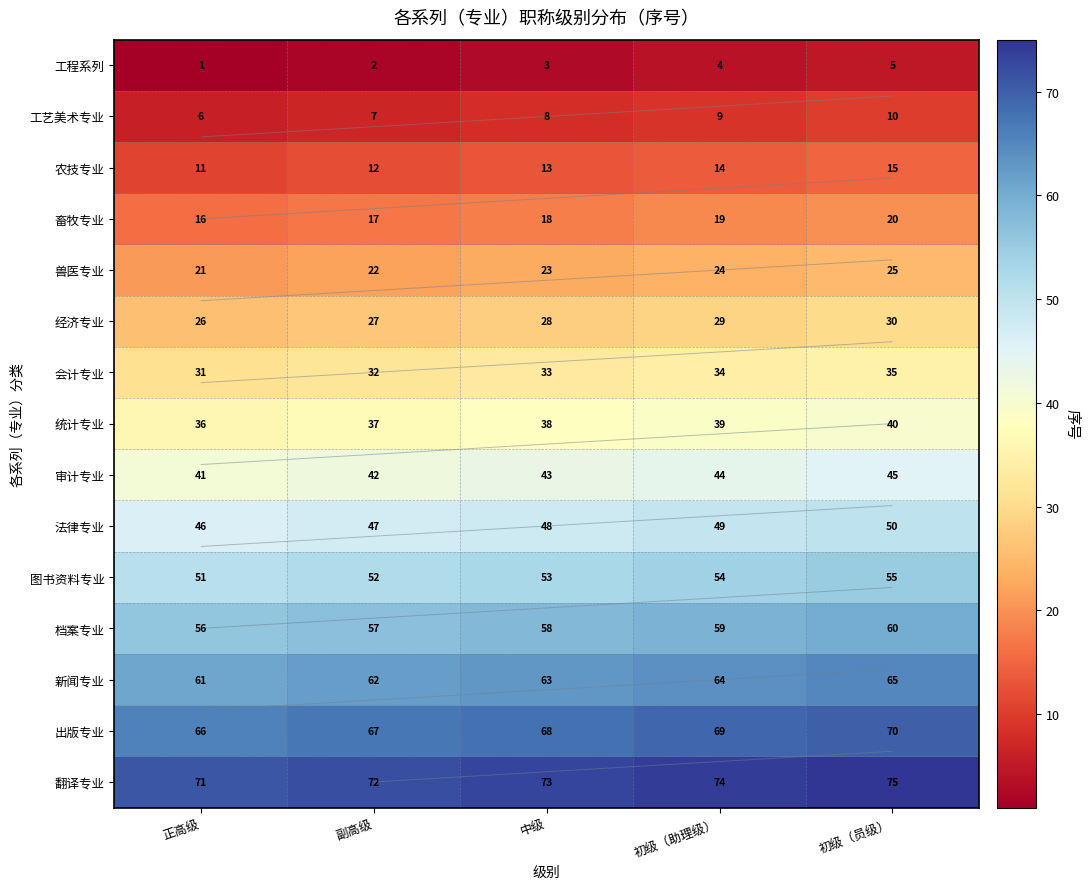

Which category has the lowest value in the 农技专业 series?

正高级